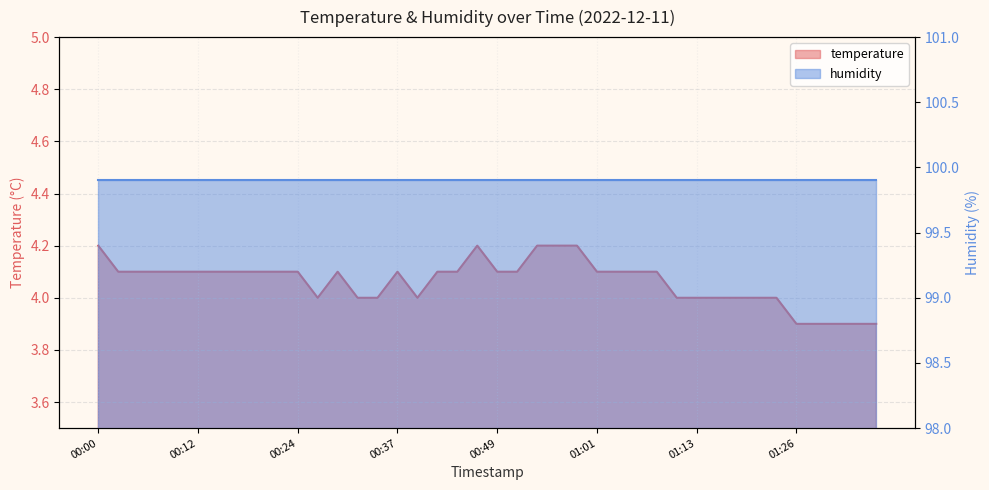

Is it true that the value at 01:35 is 5.3?

False